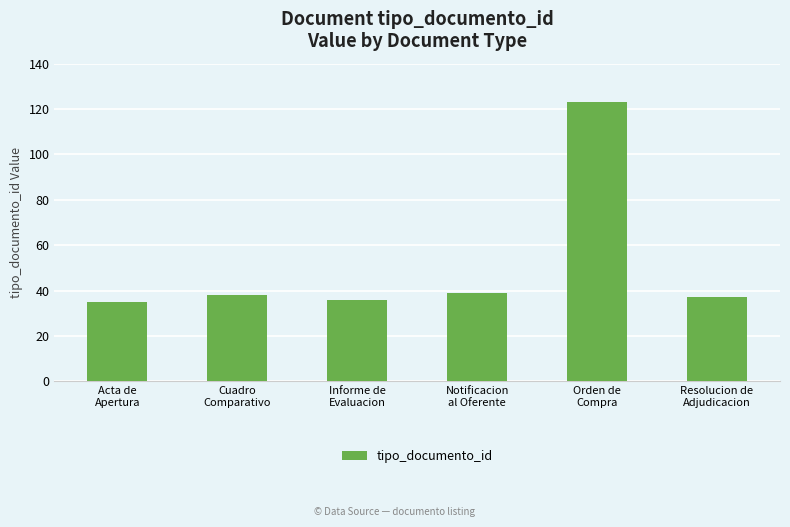

How many data points are less than 38?

3